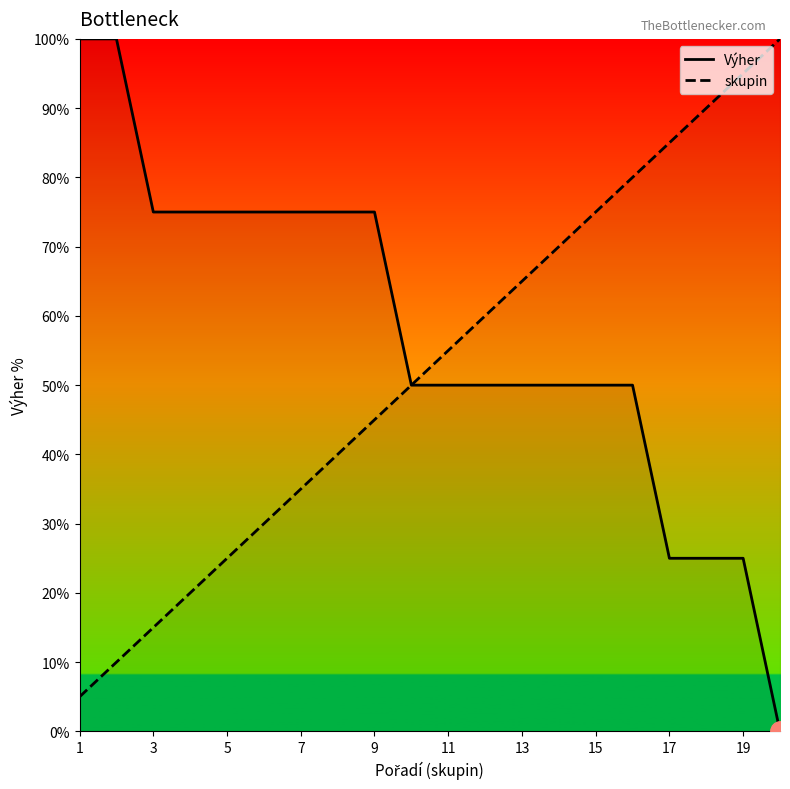

Rank the series by their average value, from highest to lowest.

Výher, skupin